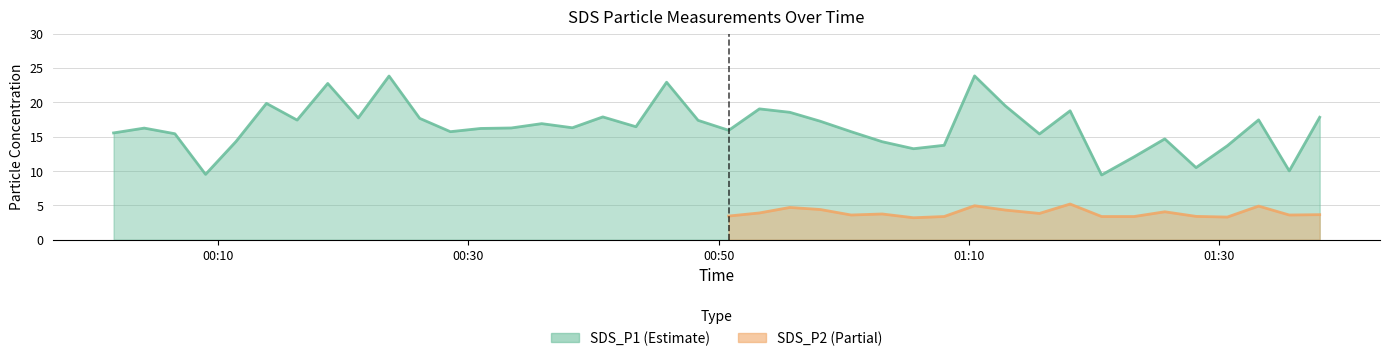

Which category has the lowest value across all series?

2023/07/13 01:20:36